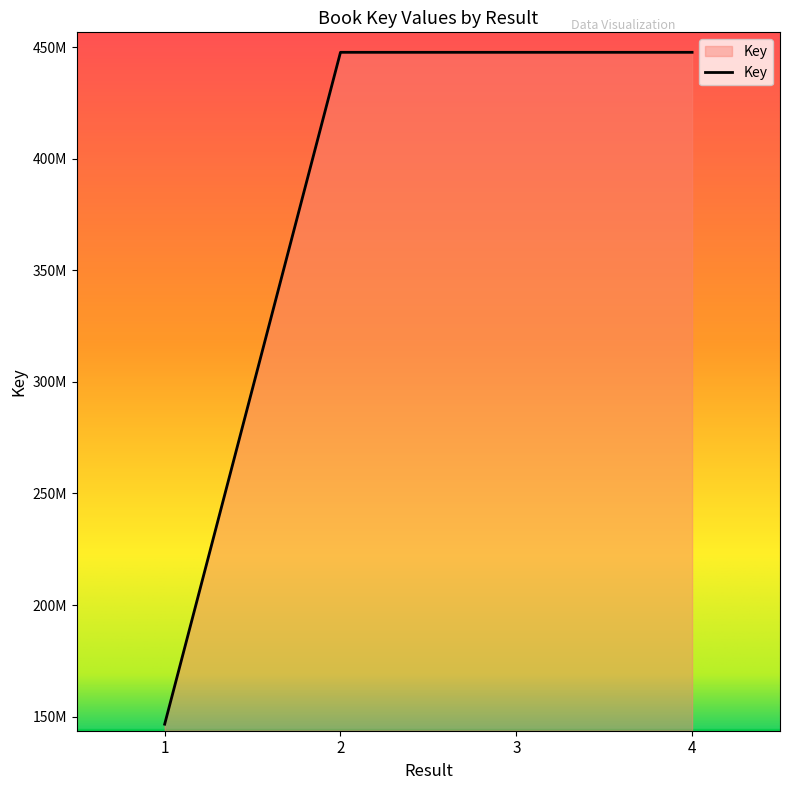

Does the chart display data point markers on the line(s)?

No